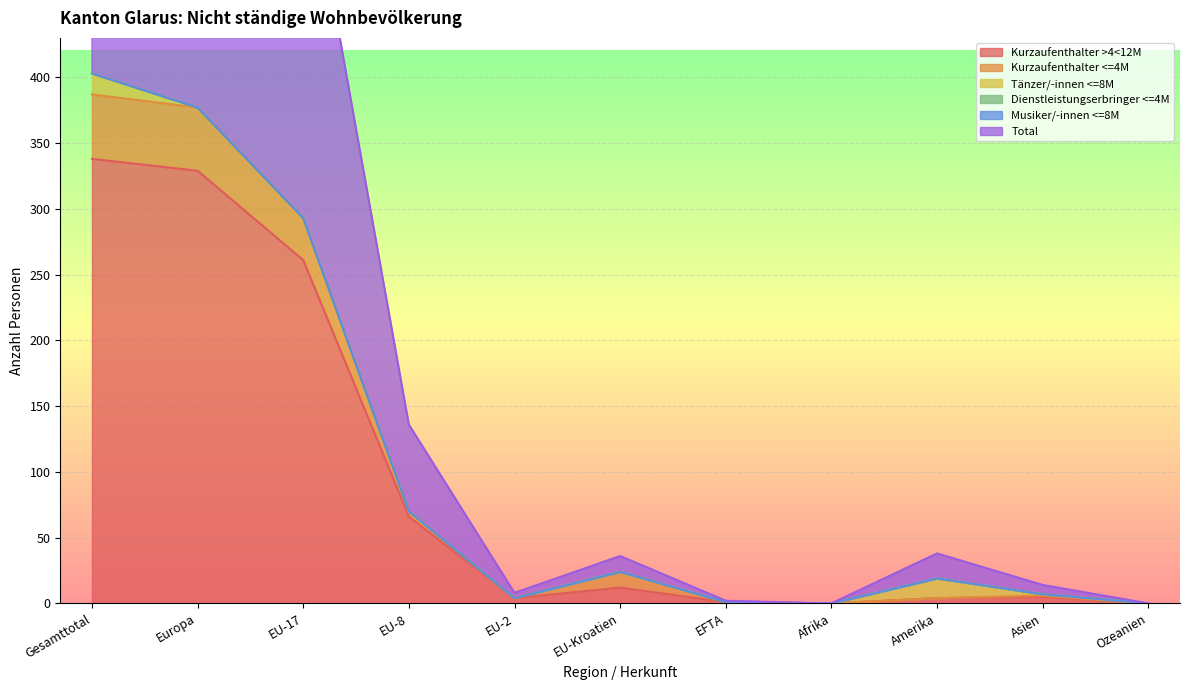

The Total series shows 1214 at Europa. True or false?

False